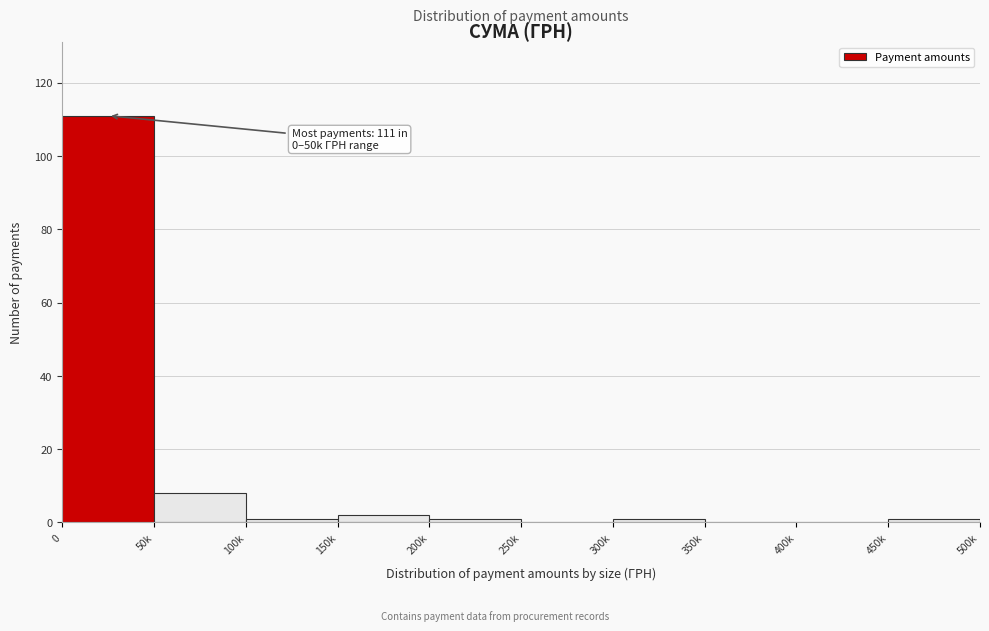

Reading left to right, transcribe all the data shown in this chart.

0=111	50k=8	100k=1	150k=2	200k=1	250k=0	300k=1	350k=0	400k=0	450k=1